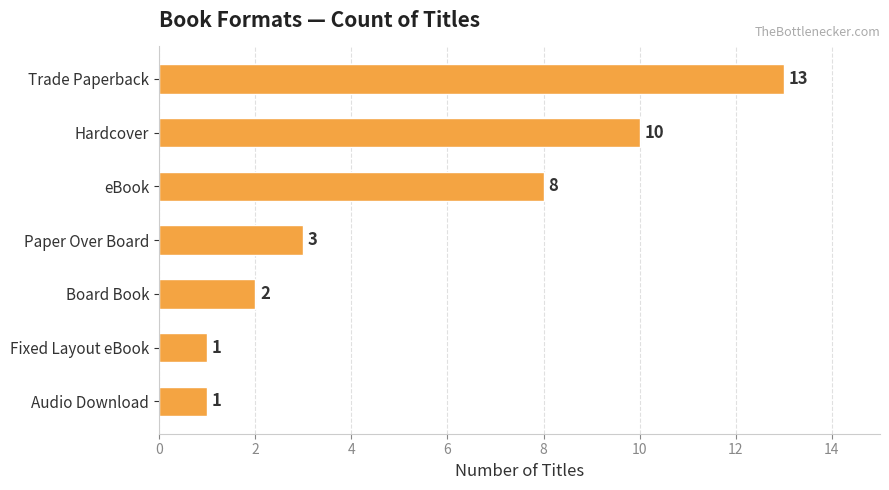

Reading top to bottom, what are all the values shown in this chart?

Trade Paperback=13	Hardcover=10	eBook=8	Paper Over Board=3	Board Book=2	Fixed Layout eBook=1	Audio Download=1